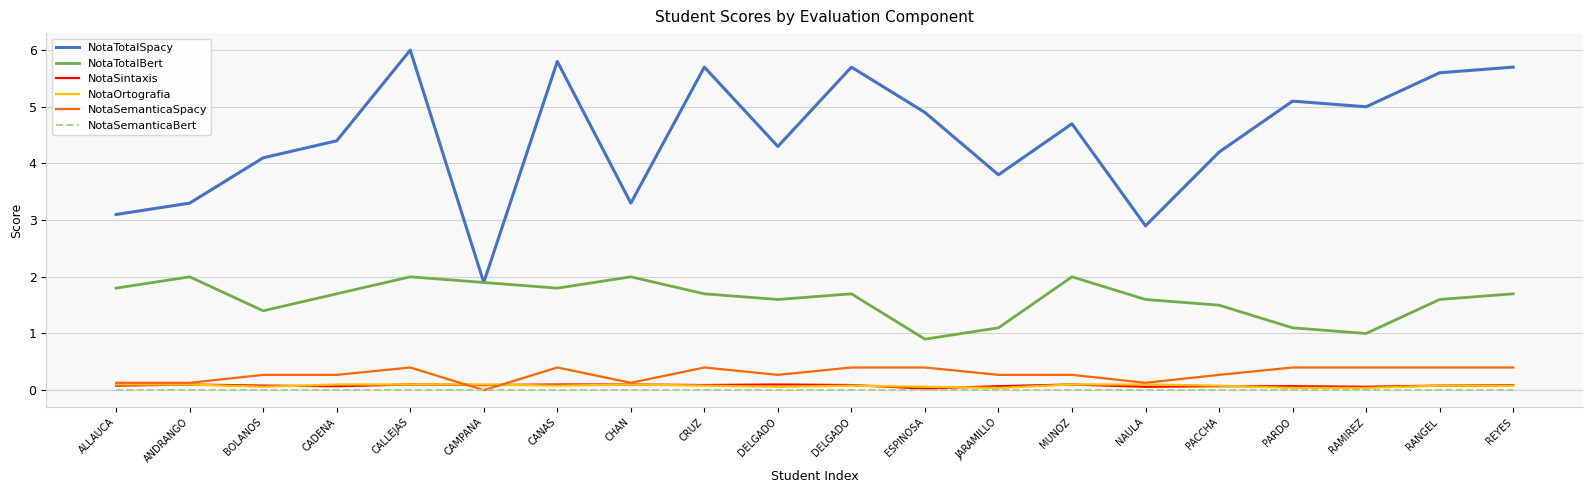

Reading right to left, what are all the values shown in this chart?

NotaTotalSpacy: 5.7	5.6	5.0	5.1	4.2	2.9	4.7	3.8	4.9	5.7	4.3	5.7	3.3	5.8	1.9	6.0	4.4	4.1	3.3	3.1
NotaTotalBert: 1.7	1.6	1.0	1.1	1.5	1.6	2.0	1.1	0.9	1.7	1.6	1.7	2.0	1.8	1.9	2.0	1.7	1.4	2.0	1.8
NotaSintaxis: 0.1	0.1	0.1	0.1	0.1	0.1	0.1	0.1	0.0	0.1	0.1	0.1	0.1	0.1	0.1	0.1	0.1	0.1	0.1	0.1
NotaOrtografia: 0.1	0.1	0.0	0.0	0.1	0.1	0.1	0.0	0.1	0.1	0.1	0.1	0.1	0.1	0.1	0.1	0.1	0.1	0.1	0.1
NotaSemanticaSpacy: 0.4	0.4	0.4	0.4	0.3	0.1	0.3	0.3	0.4	0.4	0.3	0.4	0.1	0.4	0.0	0.4	0.3	0.3	0.1	0.1
NotaSemanticaBert: 0.0	0.0	0.0	0.0	0.0	0.0	0.0	0.0	0.0	0.0	0.0	0.0	0.0	0.0	0.0	0.0	0.0	0.0	0.0	0.0